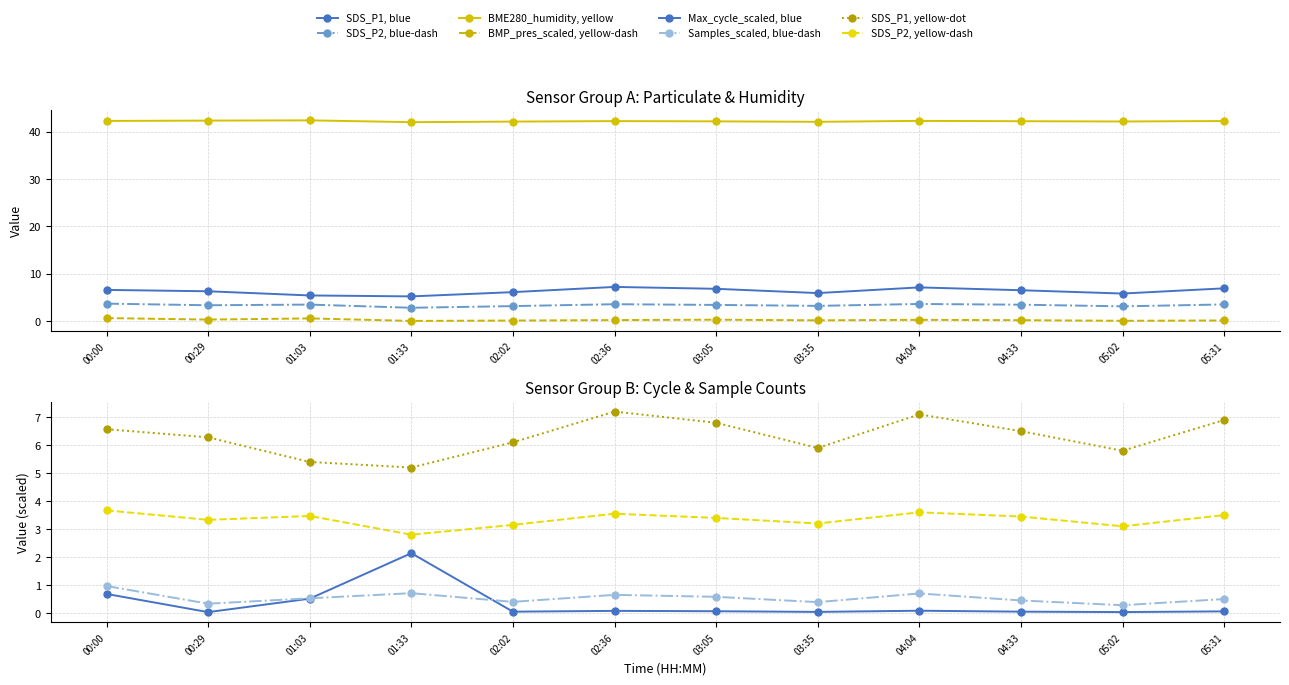

What is the sum of the Max_cycle_scaled values at 00:00 and 01:33?

2.8